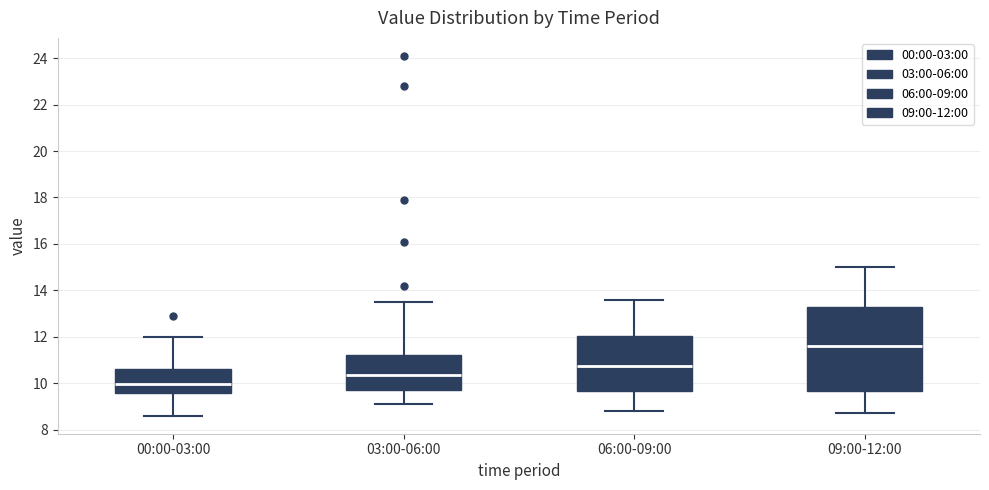

Comparing the boxes themselves (not the whiskers), which one is the tallest?

09:00-12:00